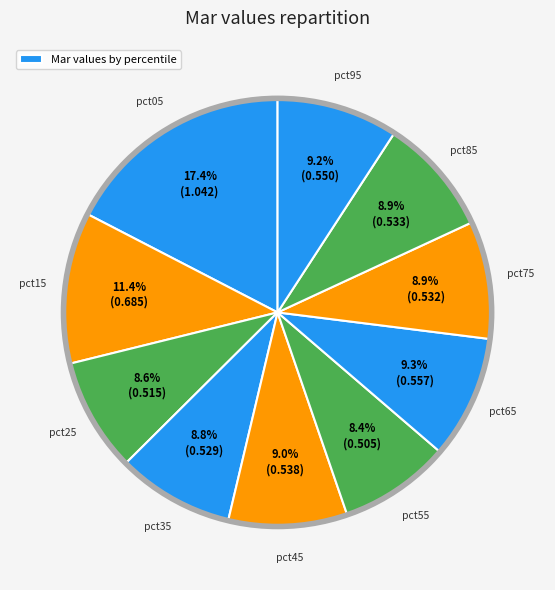

How many segments does this pie chart have?

10